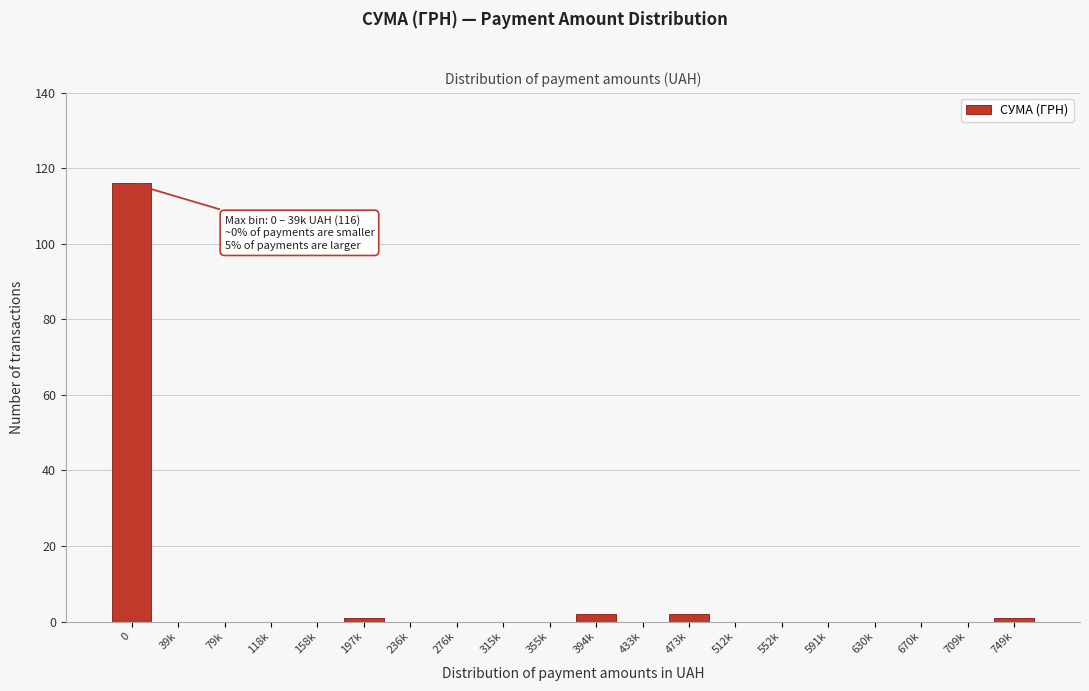

Reading left to right, transcribe all the data shown in this chart.

0=116	39k=0	79k=0	118k=0	158k=0	197k=1	236k=0	276k=0	315k=0	355k=0	394k=2	433k=0	473k=2	512k=0	552k=0	591k=0	630k=0	670k=0	709k=0	749k=1